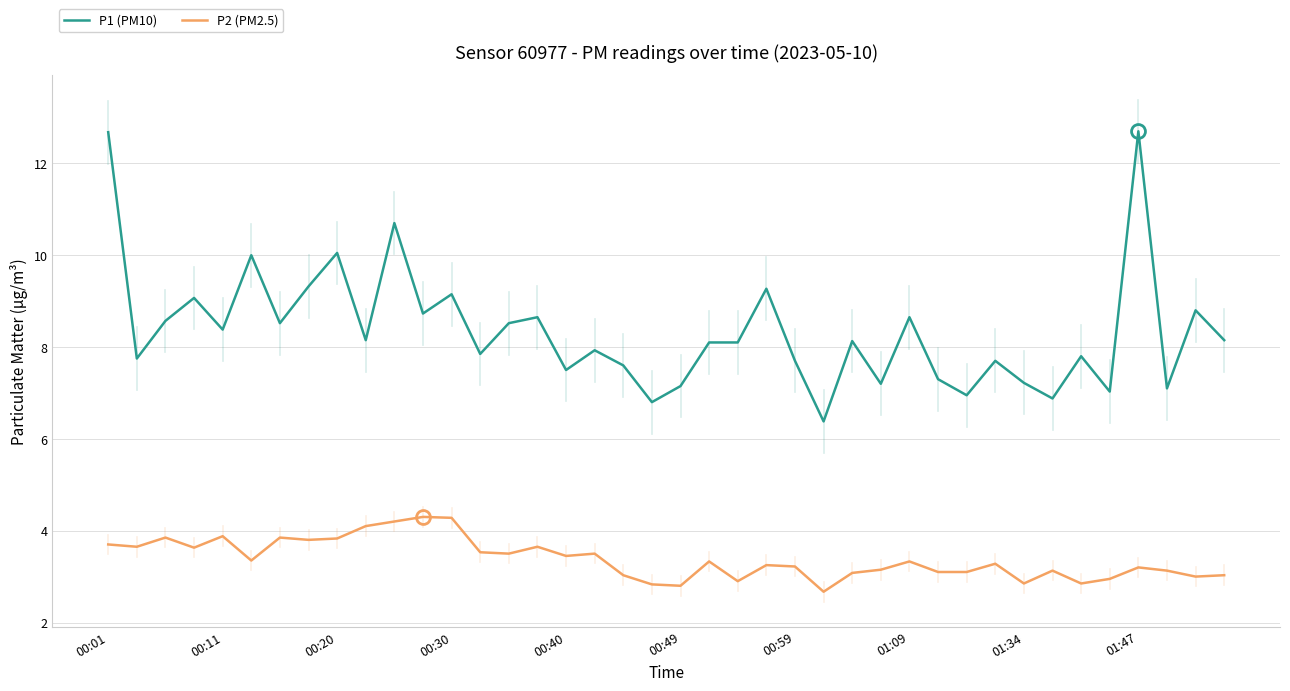

What are all the series names shown in the legend?

P1 (PM10), P2 (PM2.5)